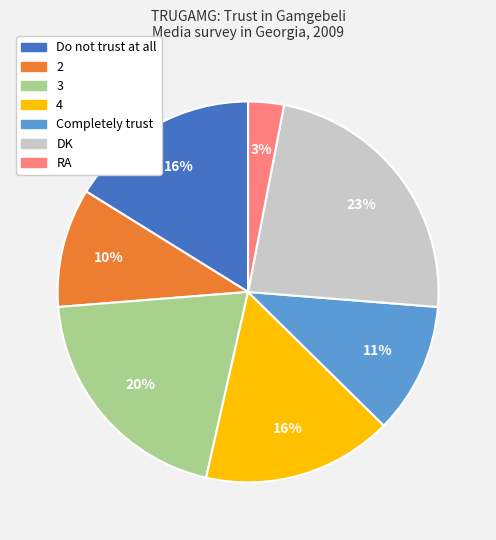

Does any single category account for the majority?

No